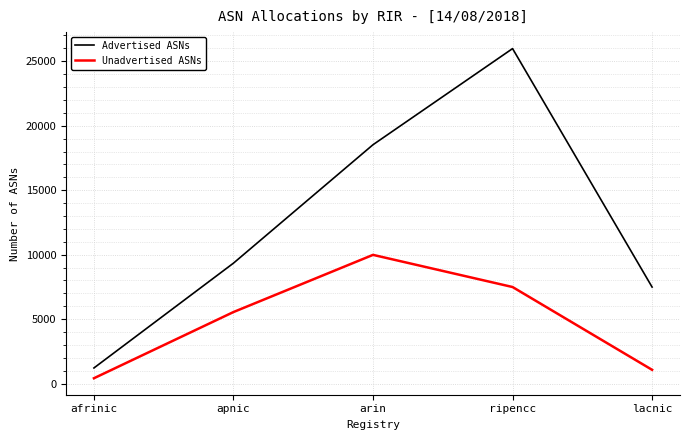

List the series in order of their peak value, highest first.

Advertised ASNs, Unadvertised ASNs